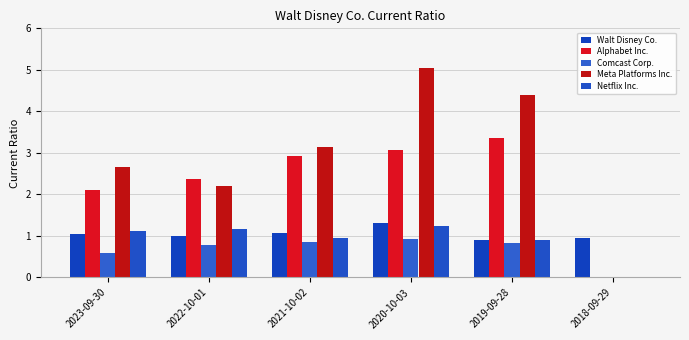

What is the difference between the Netflix Inc. values at 2019-09-28 and 2018-09-29?

0.9